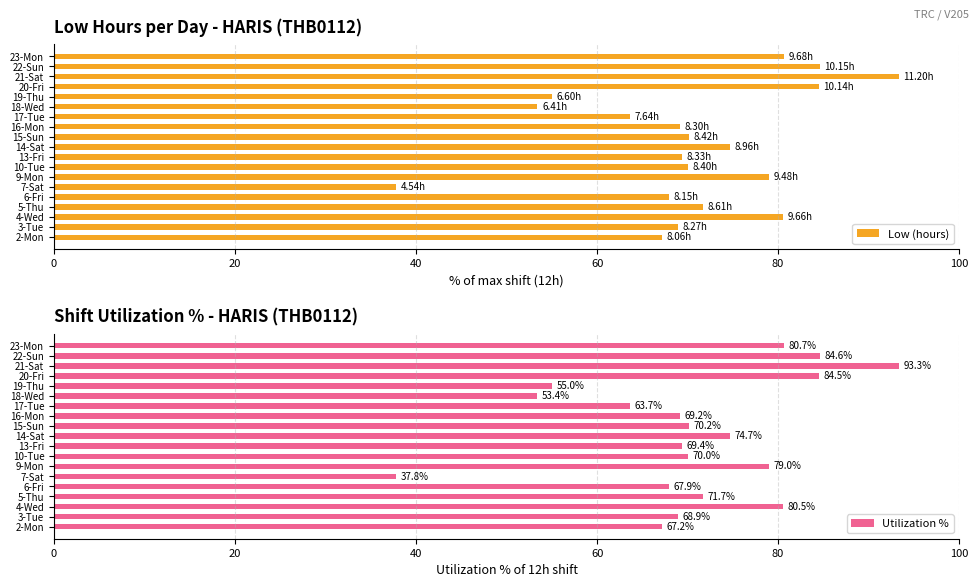

What is the average value of the Low (hours) series?

70.6